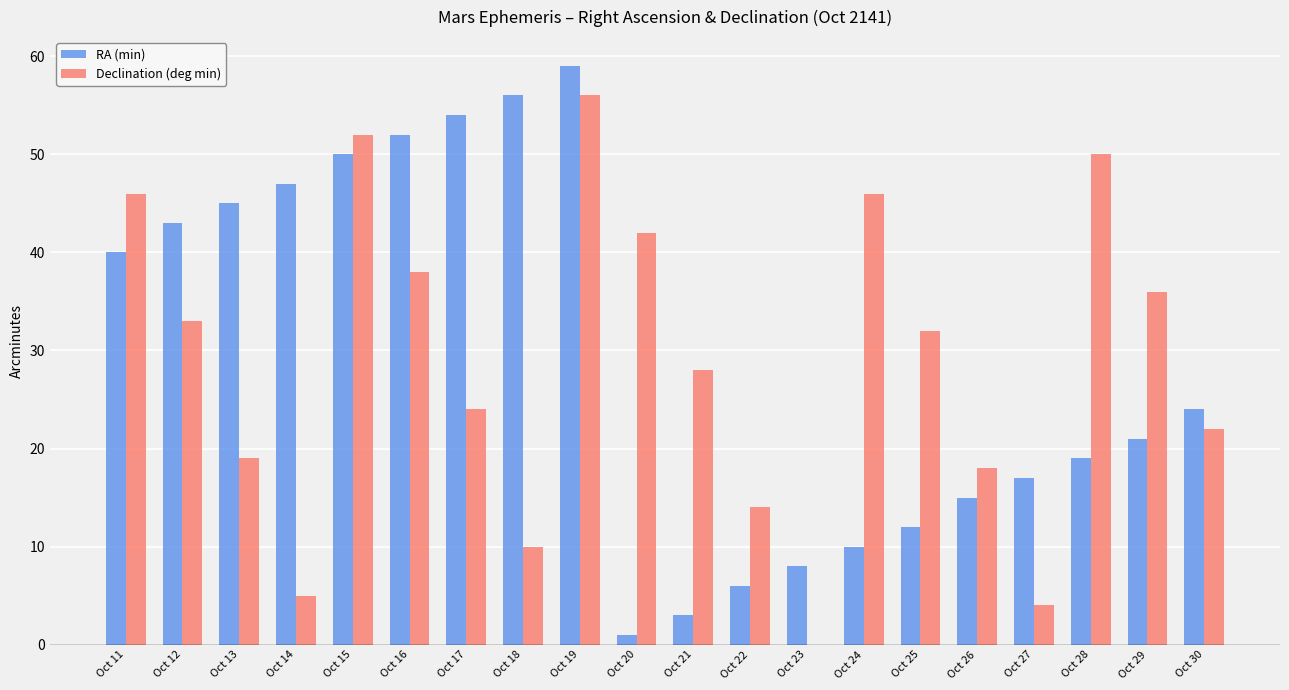

What are all the series names shown in the legend?

RA (min), Declination (deg min)